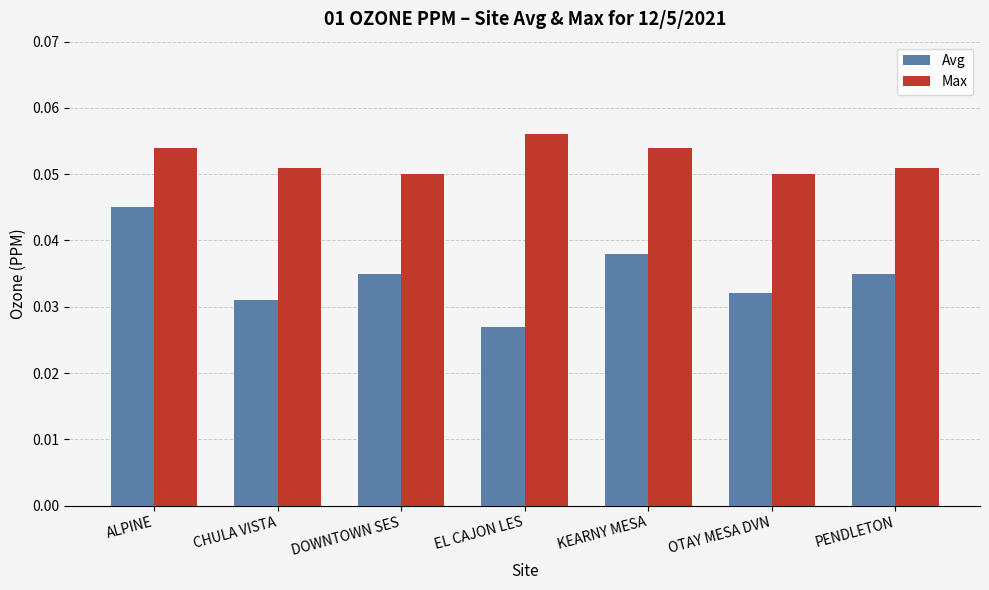

Is it true that Max equals 0.0 at KEARNY MESA?

False